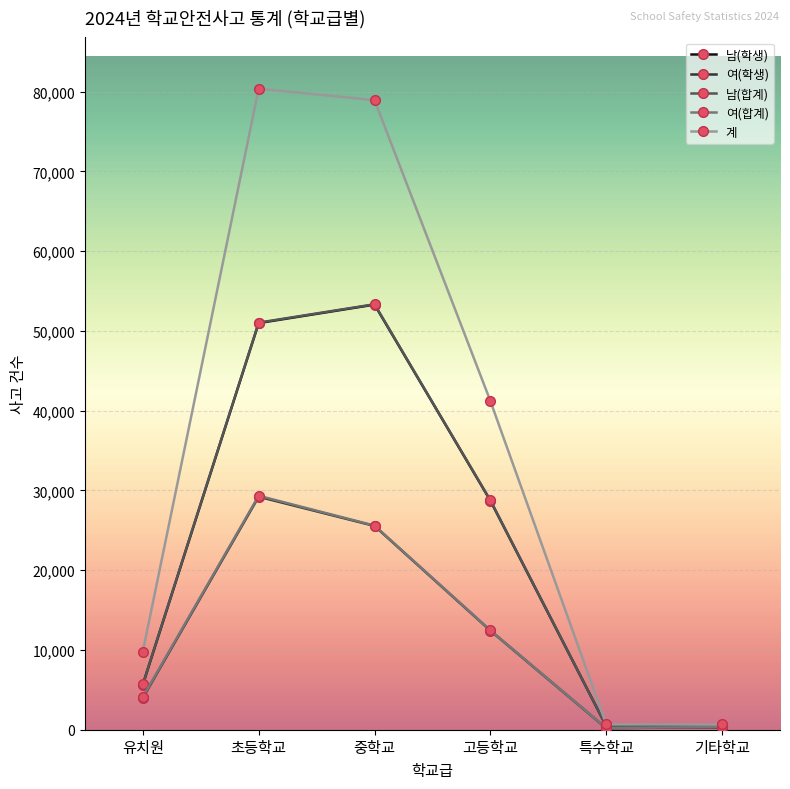

What is the total value across all series at 초등학교?

240932